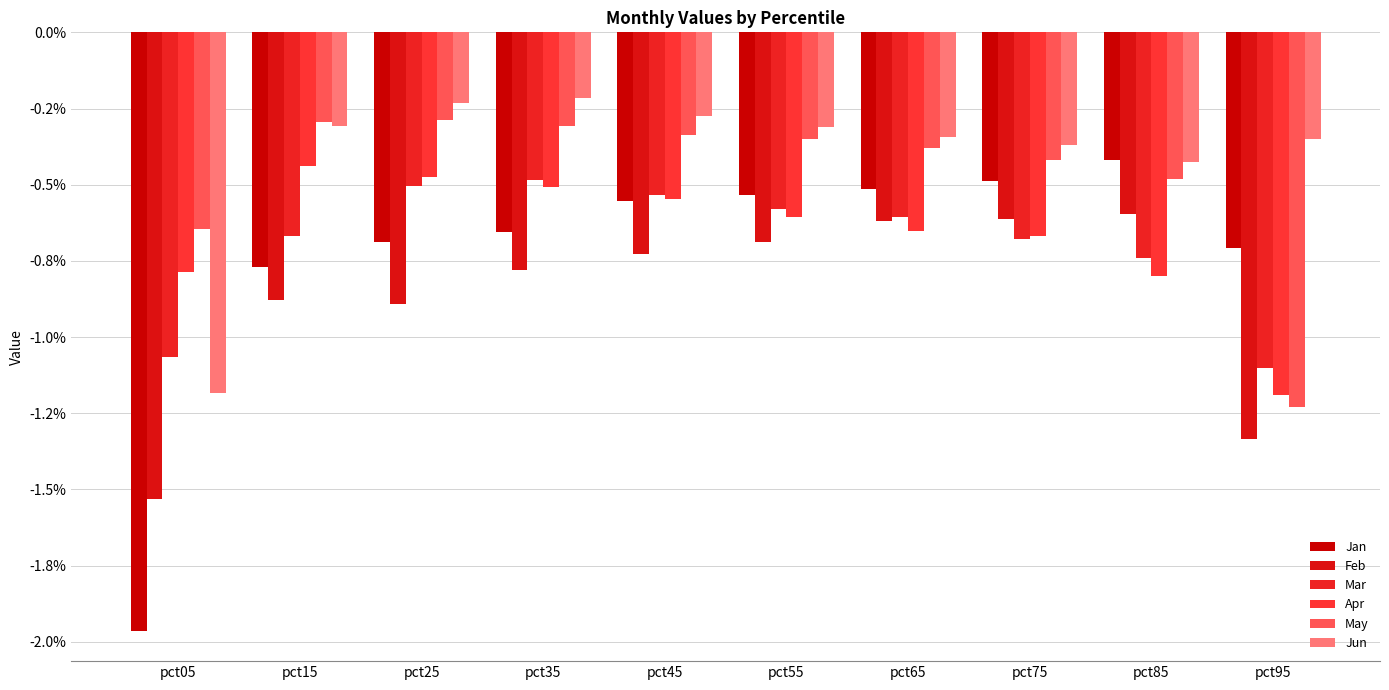

Which label corresponds to the smallest value in the chart?

pct05